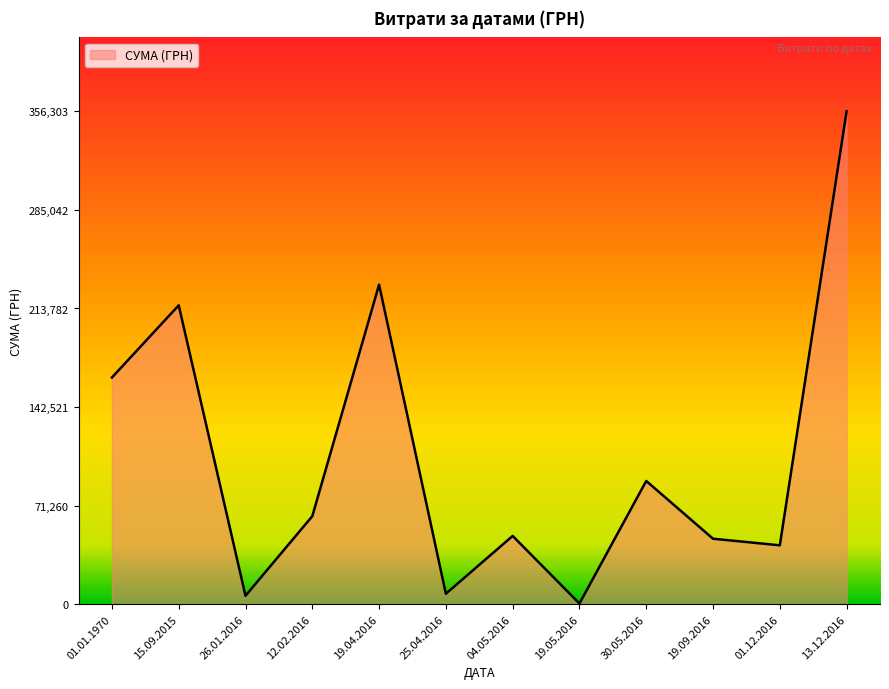

How many categories are shown in the chart?

12